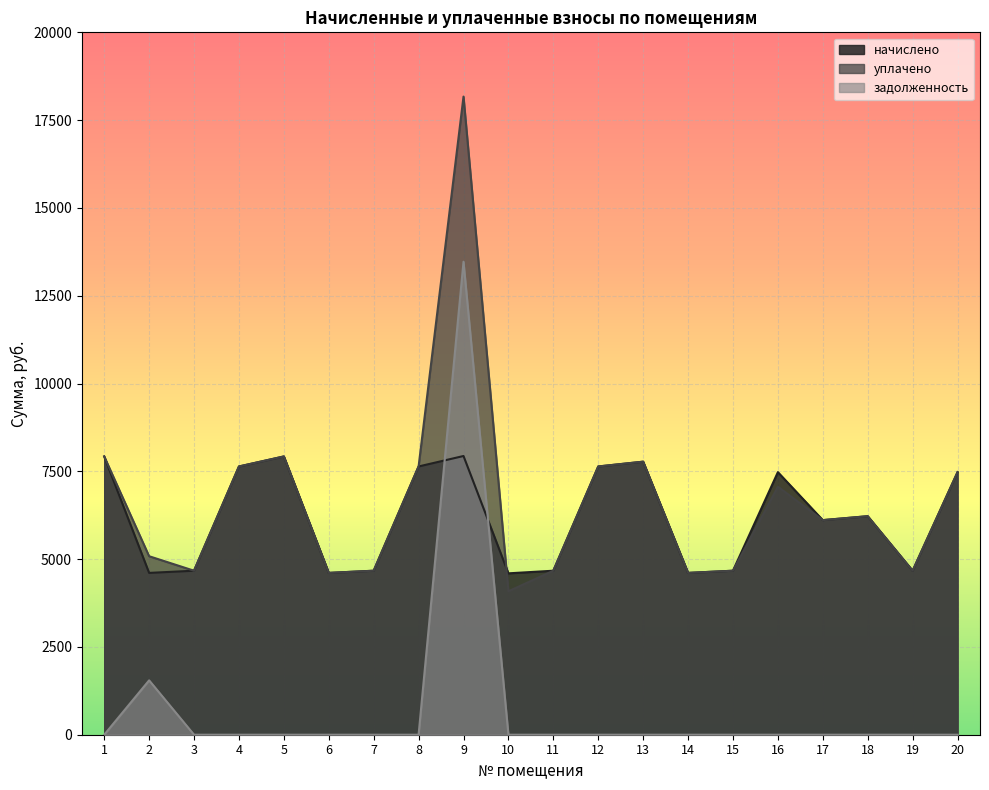

Which category has the highest value in the начислено series?

9